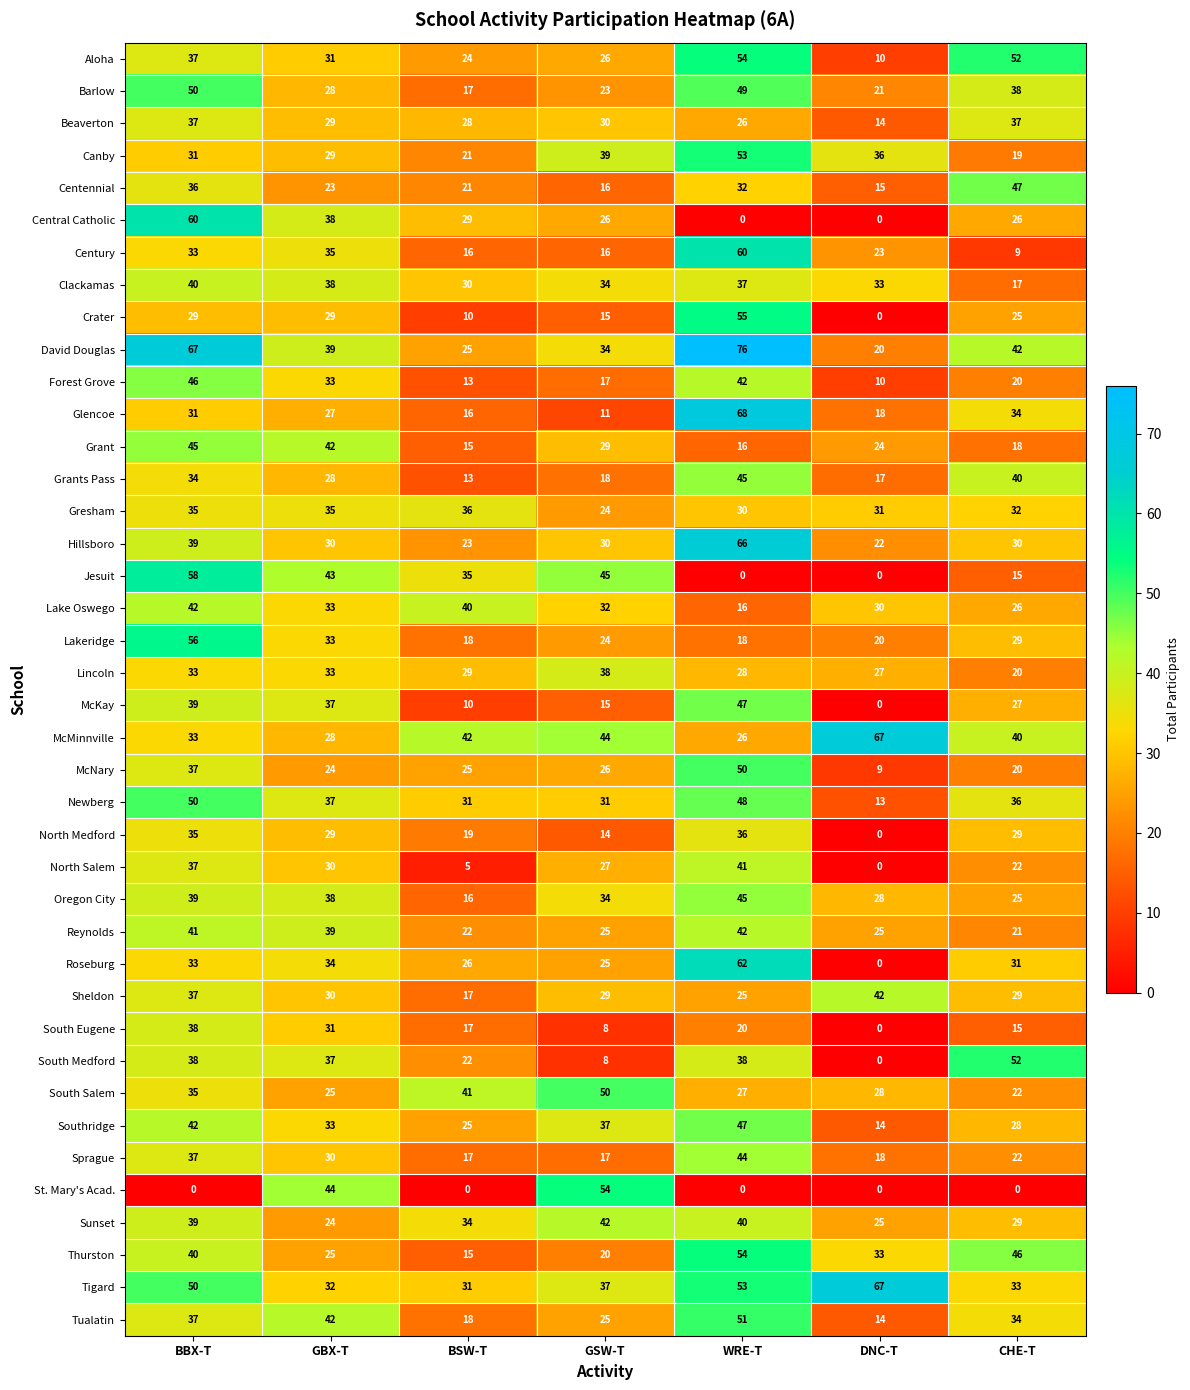

What is the average value of the Tualatin series?

32